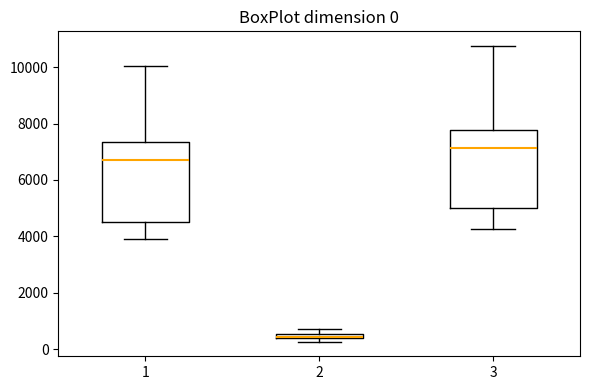

Which box's median line is the highest?

3